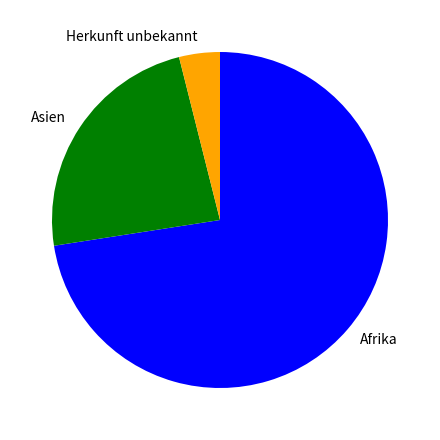

How many segments does this pie chart have?

3